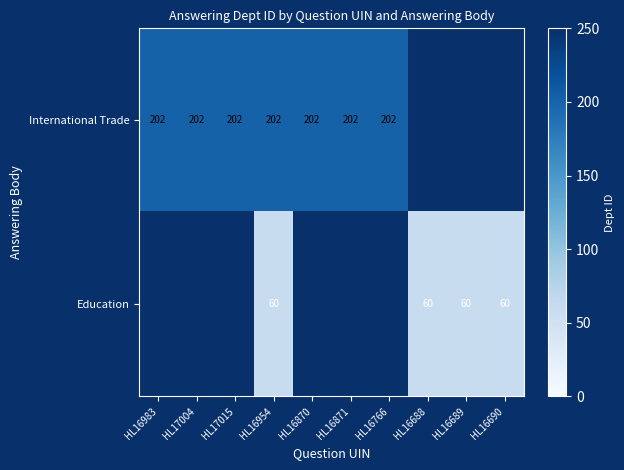

Is it true that Education equals 60 at HL16688?

True